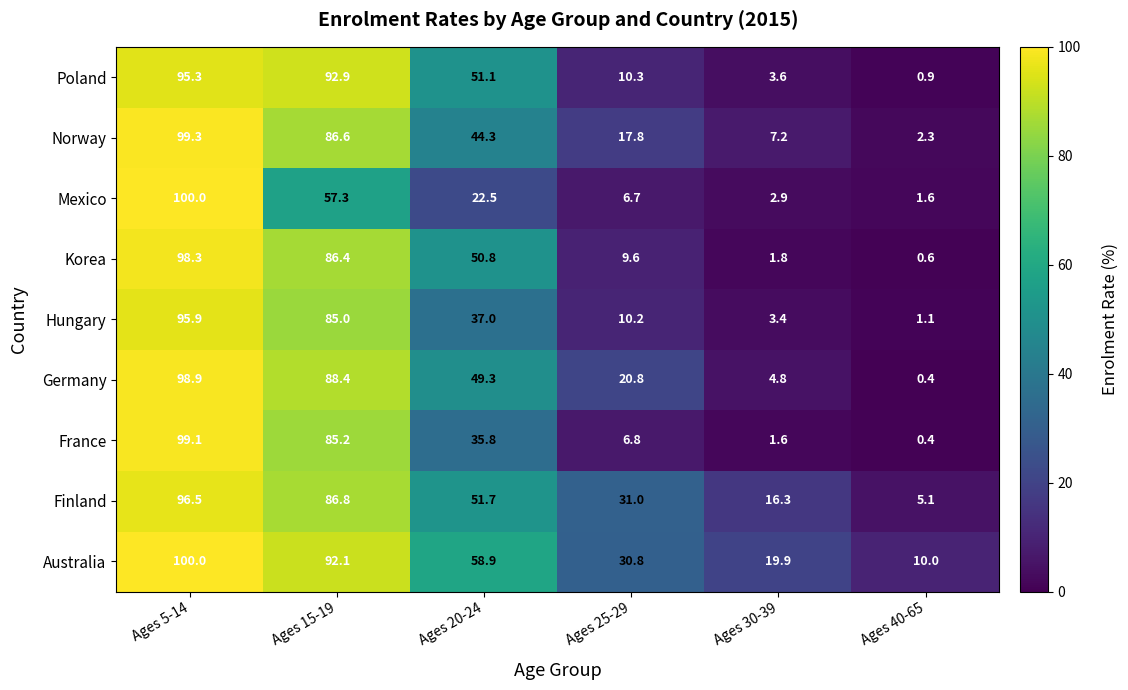

Count the number of categories in the chart.

6